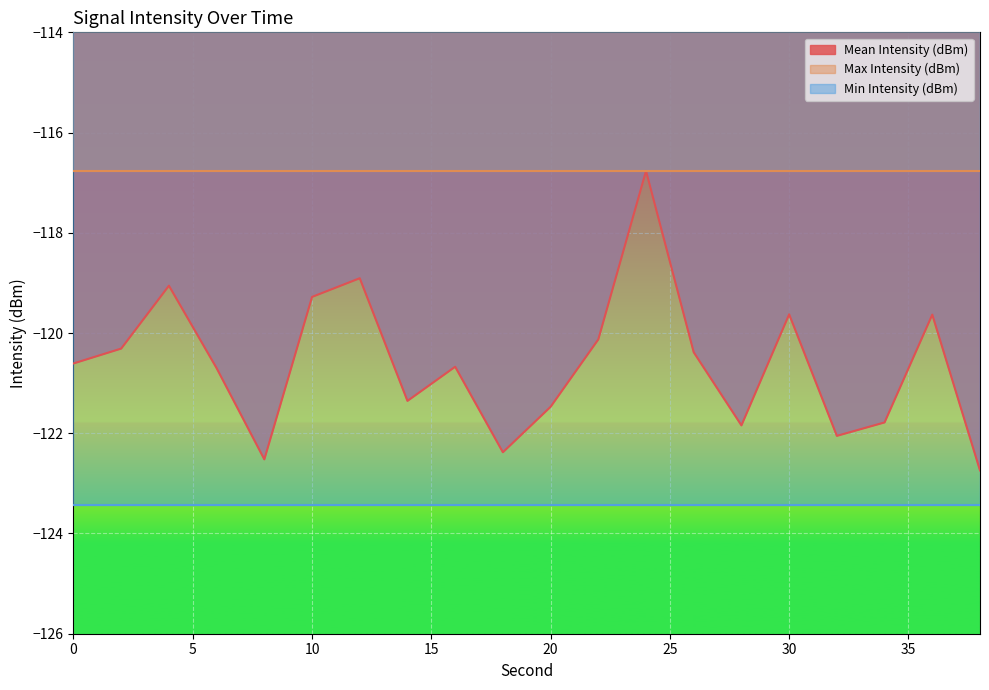

True or false: Mean Intensity (dBm) has a value of -120.6 at 0.

True